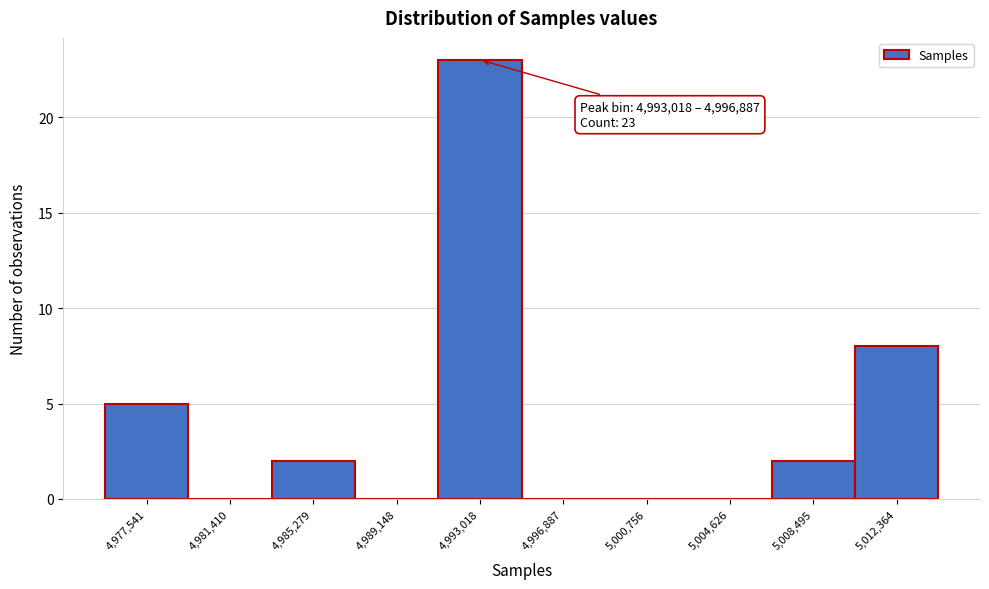

Reading left to right, what are all the values shown in this chart?

4,977,541=5	4,981,410=0	4,985,279=2	4,989,148=0	4,993,018=23	4,996,887=0	5,000,756=0	5,004,626=0	5,008,495=2	5,012,364=8